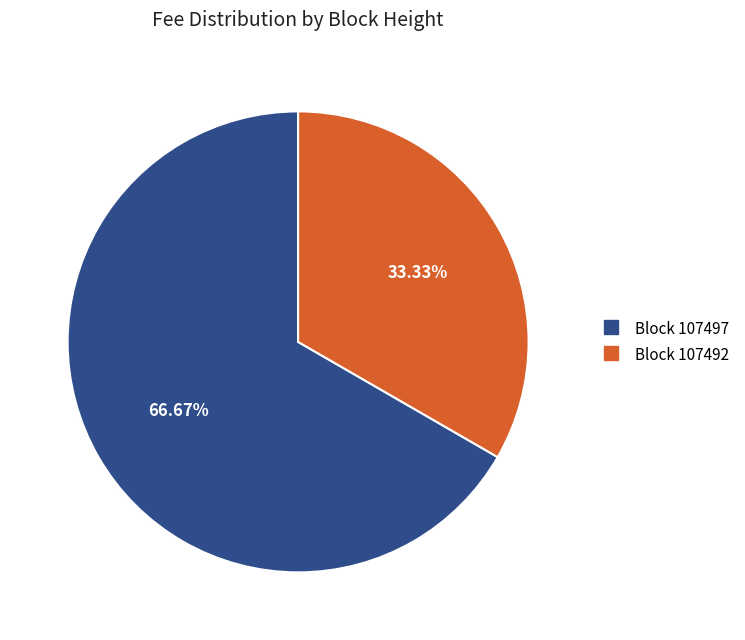

Does any single category account for the majority?

Yes